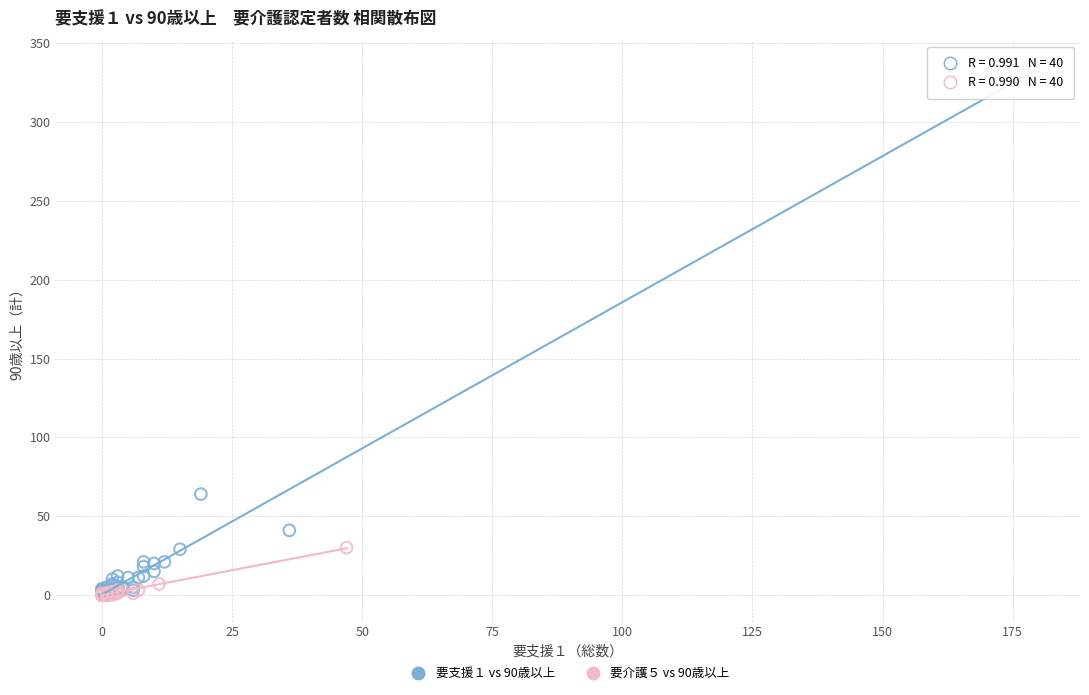

Which series has the largest Y range (max minus min)?

要支援１ vs 90歳以上